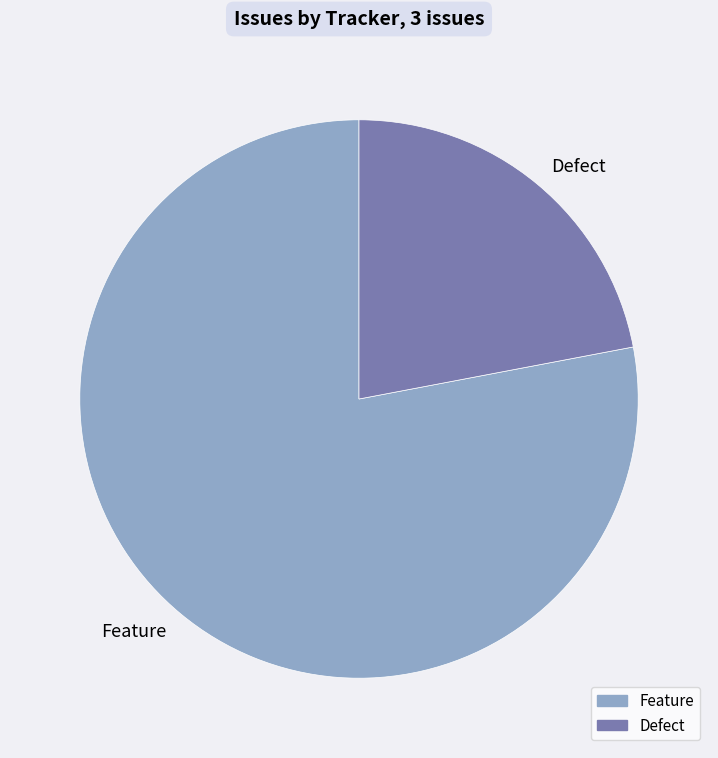

True or false: Defect accounts for 22% of the total.

True